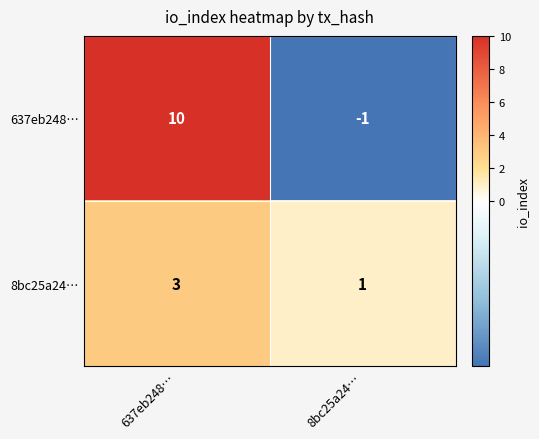

Reading left to right, extract all data points from this chart.

637eb248…: 637eb248…=10	8bc25a24…=-1
8bc25a24…: 637eb248…=3	8bc25a24…=1